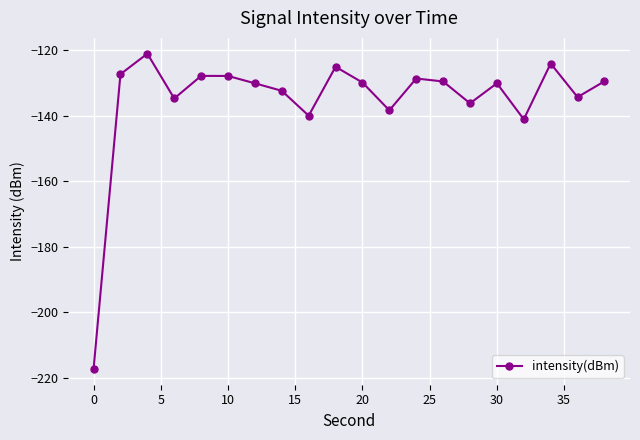

What is the value of the 2nd point from the left?

-127.4